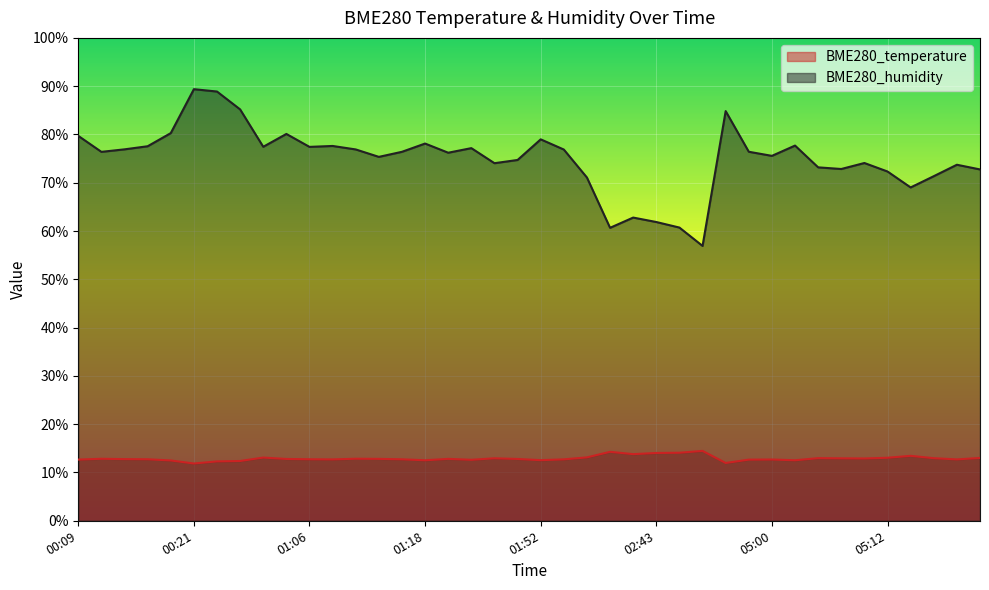

The BME280_temperature series shows 25.0 at 02:50. True or false?

False